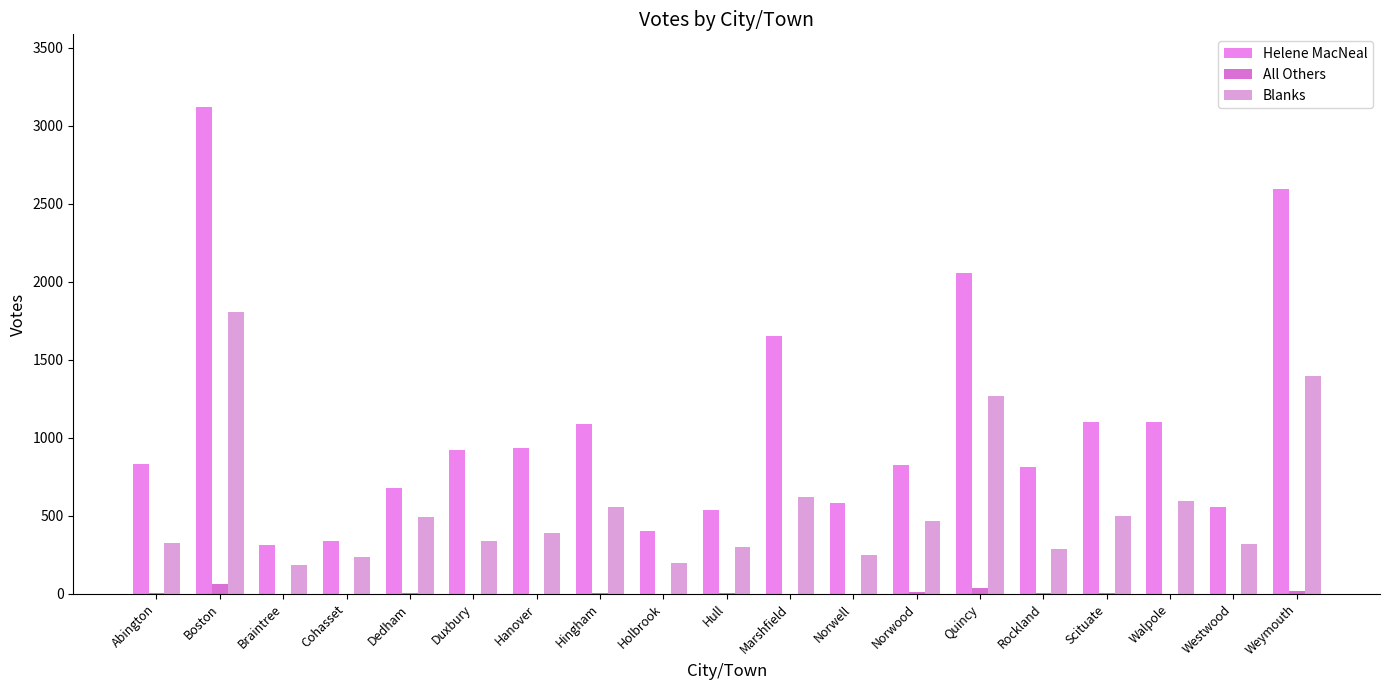

How many data points does each series have?

19